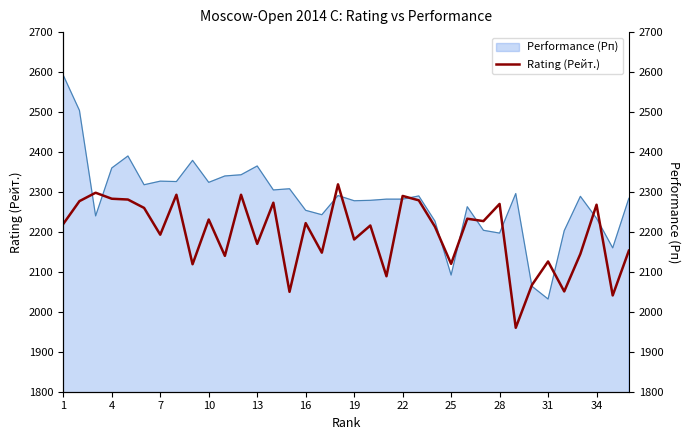

How many values are below 2220?

18